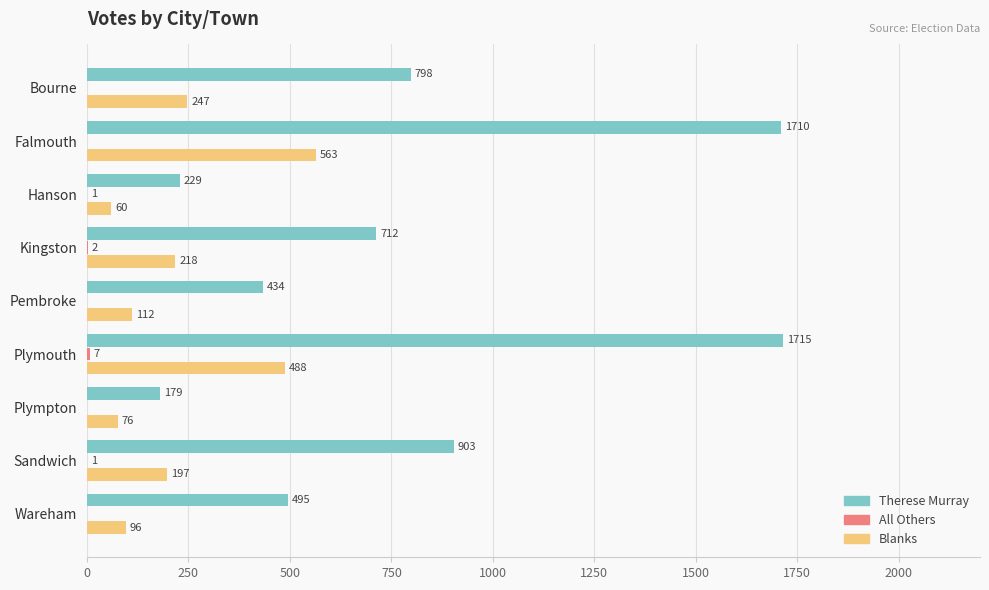

The value of Therese Murray at Plymouth is 1715. True or false?

True